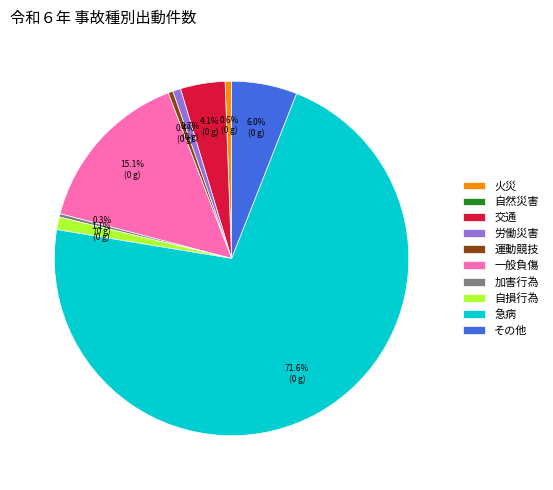

Does any single category account for the majority?

Yes